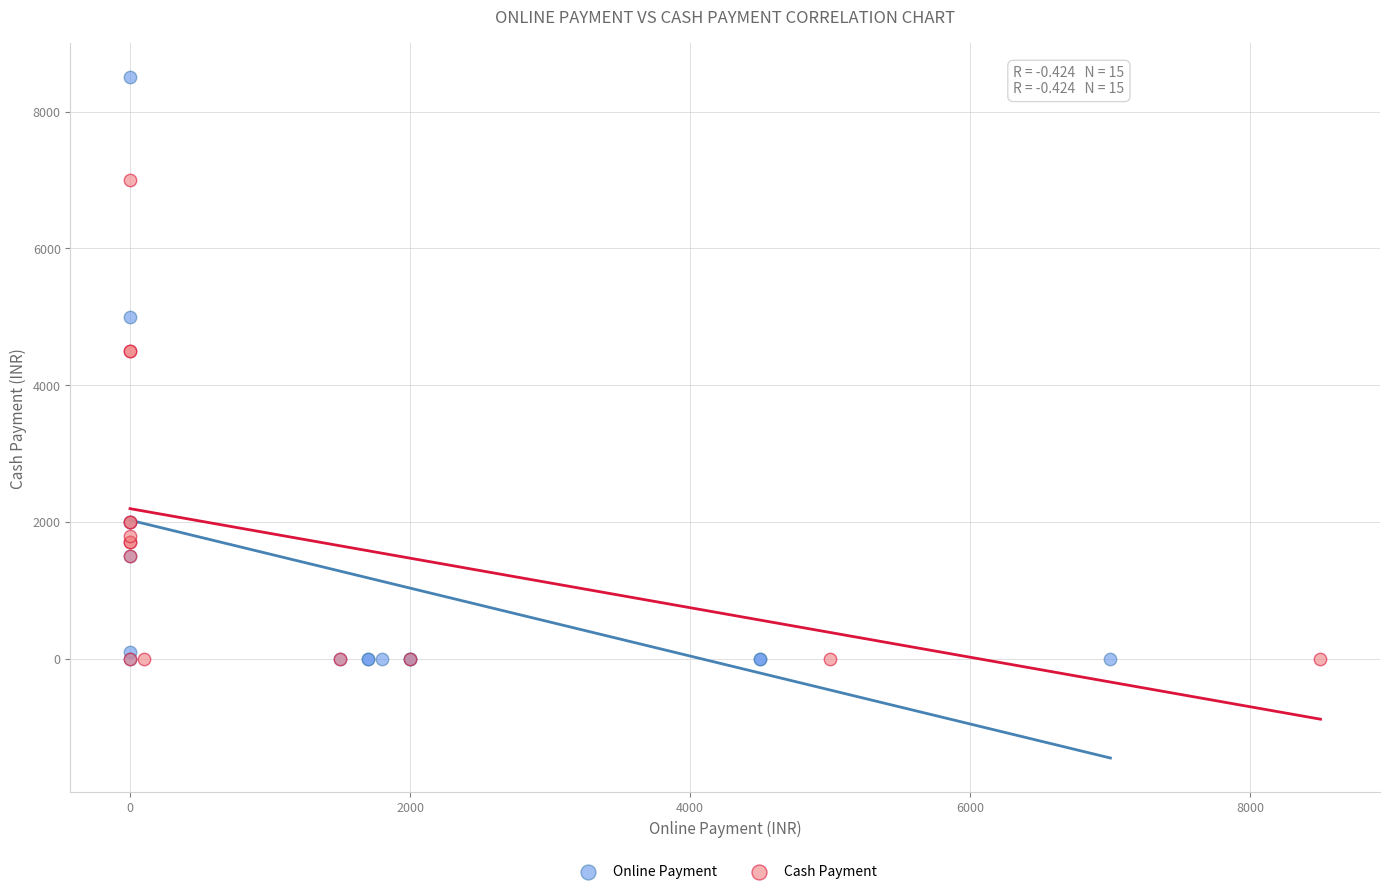

Which series reaches the maximum Y coordinate?

Online Payment